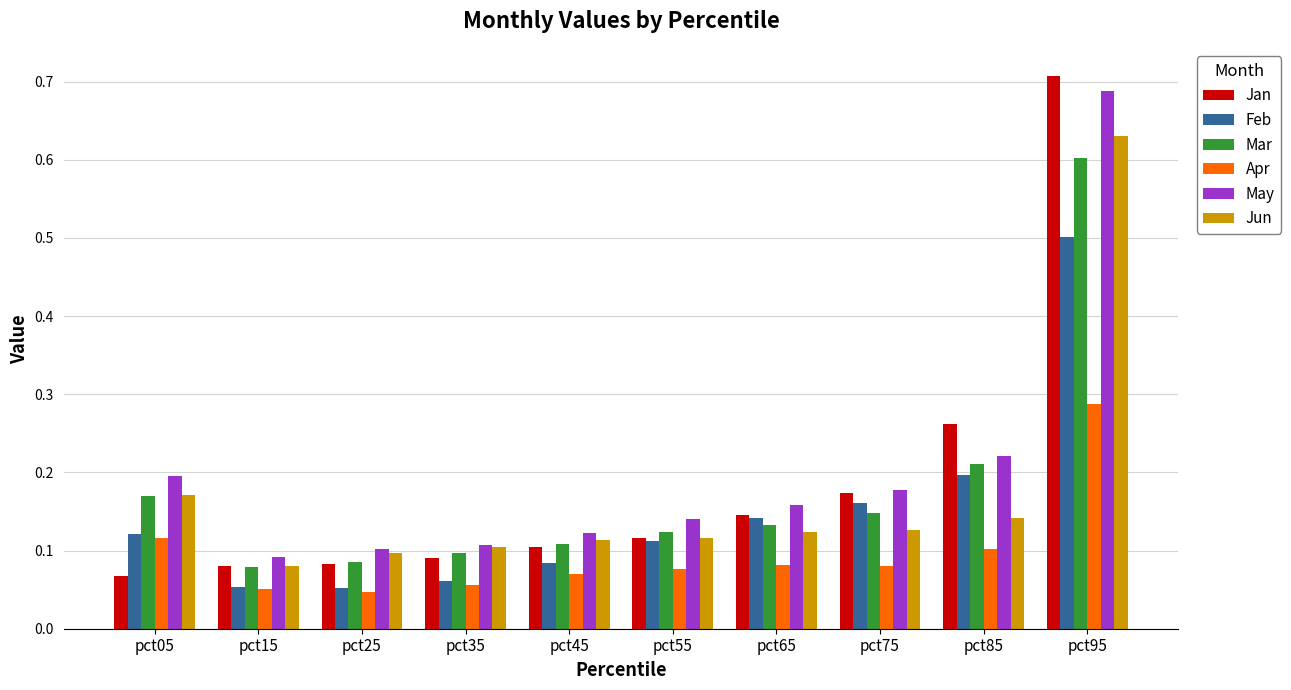

Which label corresponds to the largest value in the chart?

pct95